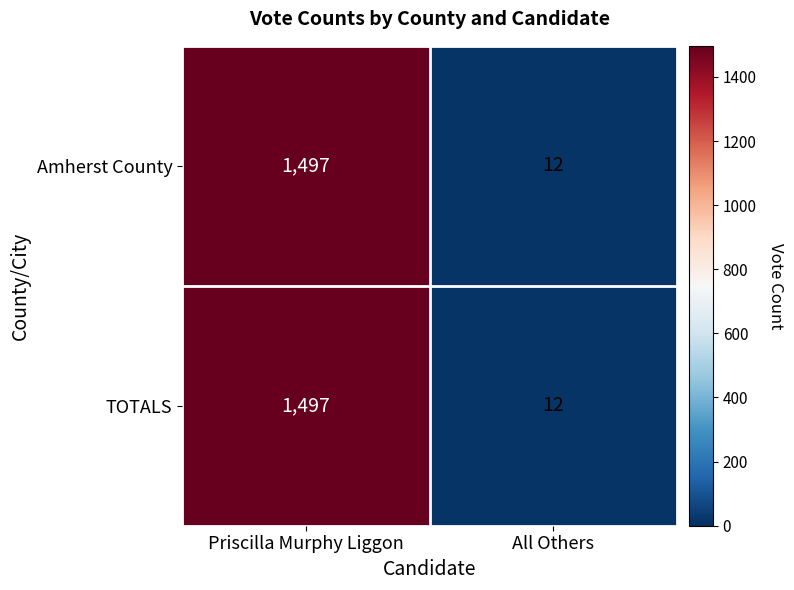

How many data points in TOTALS are less than 1497?

1